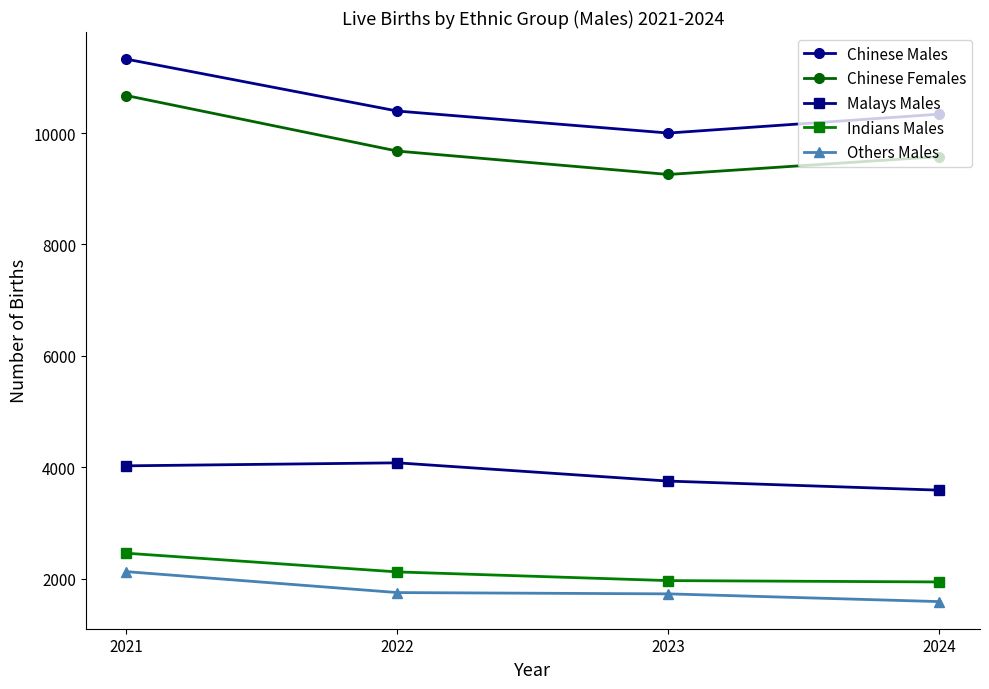

What is the difference between the maximum and minimum values in the Others Males series?

538